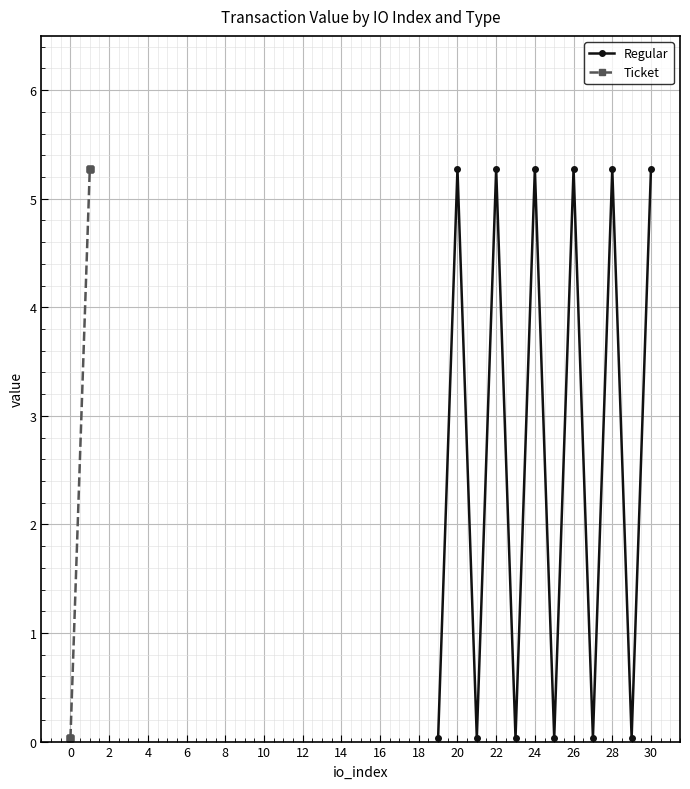

The Regular series shows 1.5 at 24. True or false?

False